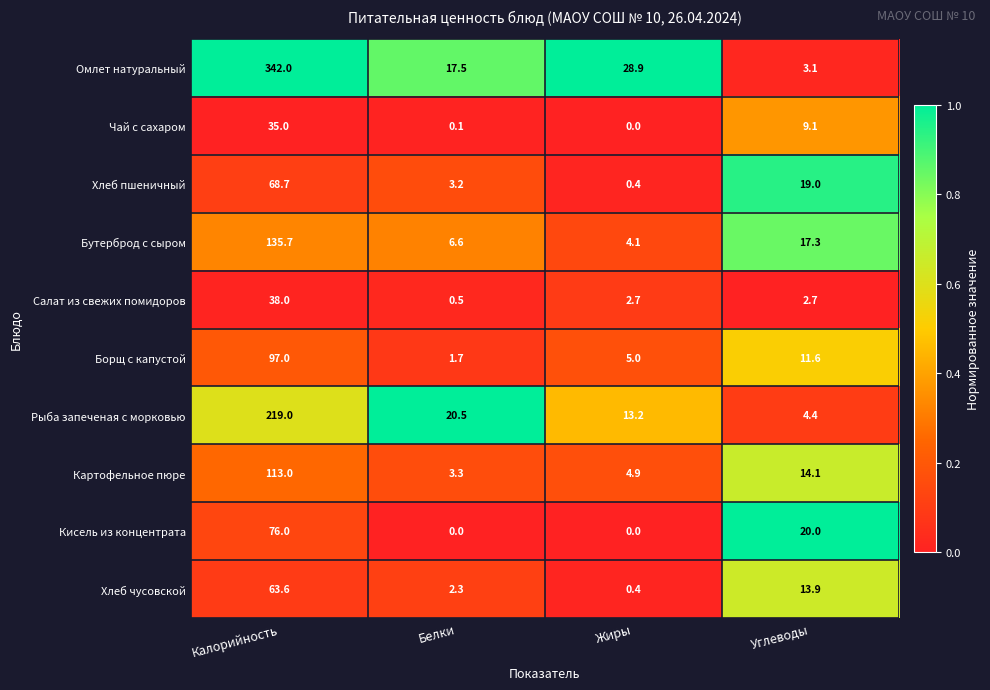

What is the total value across all series at Белки?

55.7